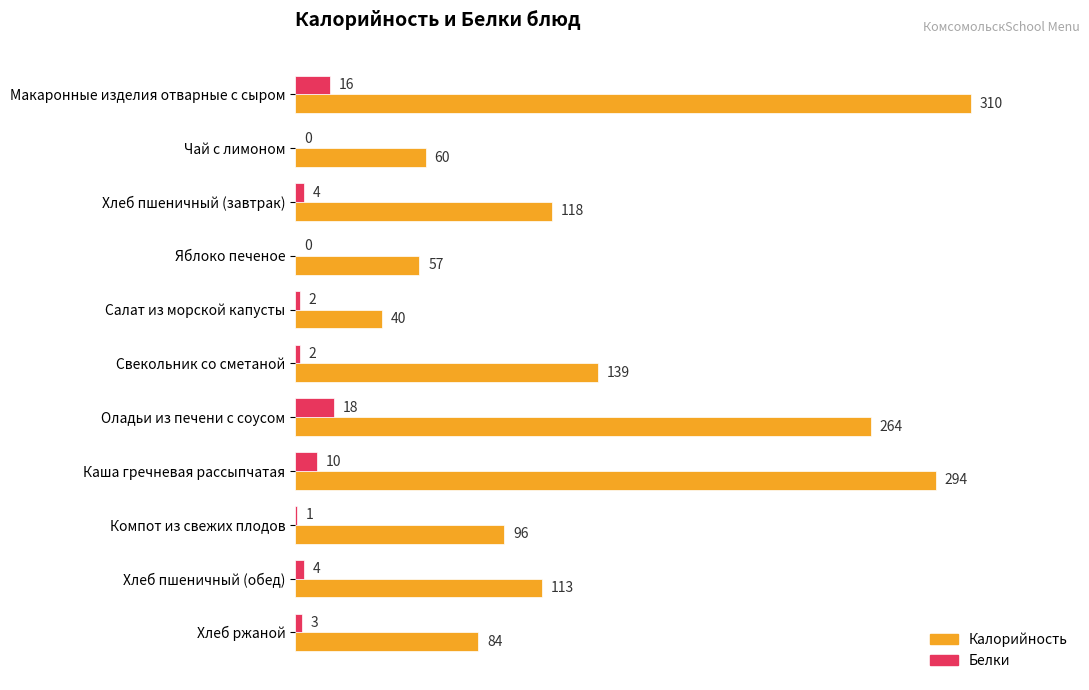

At which label does Белки reach its peak?

Оладьи из печени с соусом